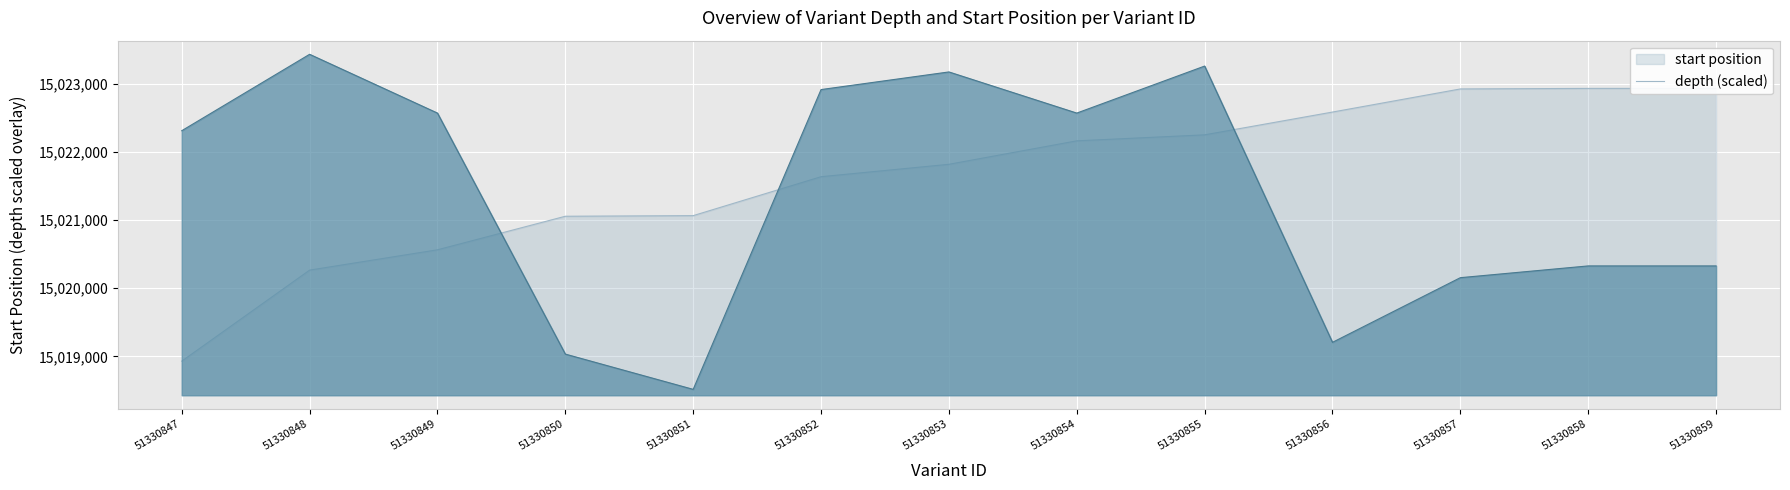

The depth series shows 15018516.2 at 51330851. True or false?

True